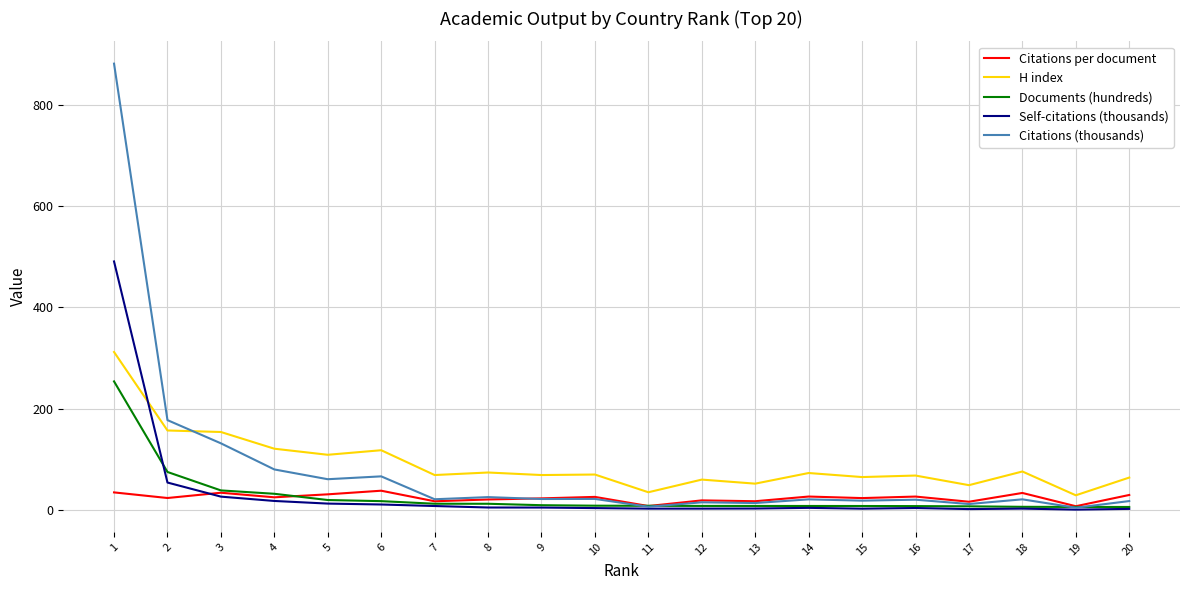

Read the H index value at 2.

157.0